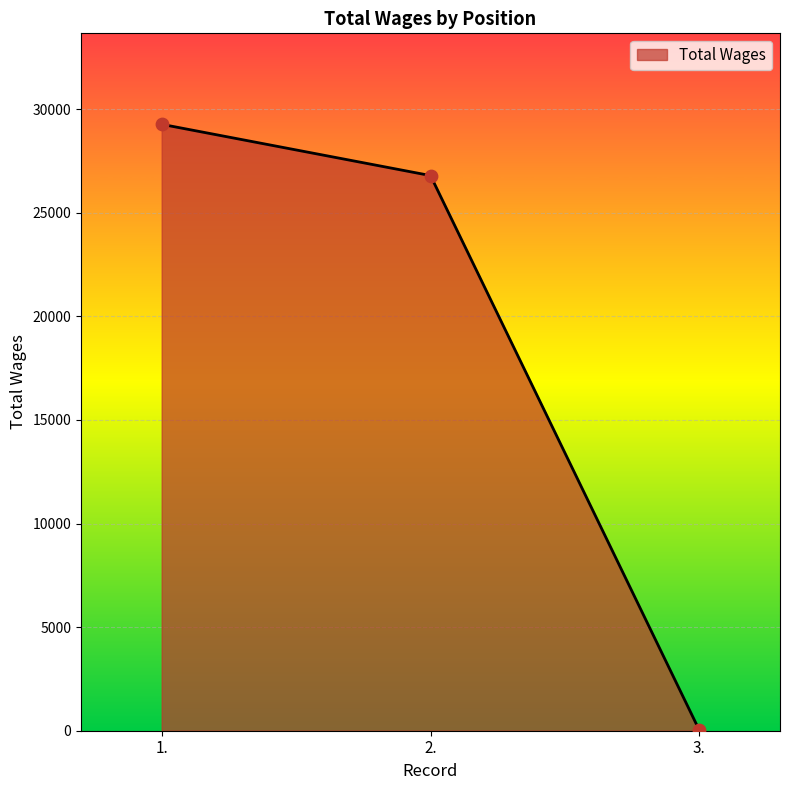

Between 1. and 2., which is larger?

1.